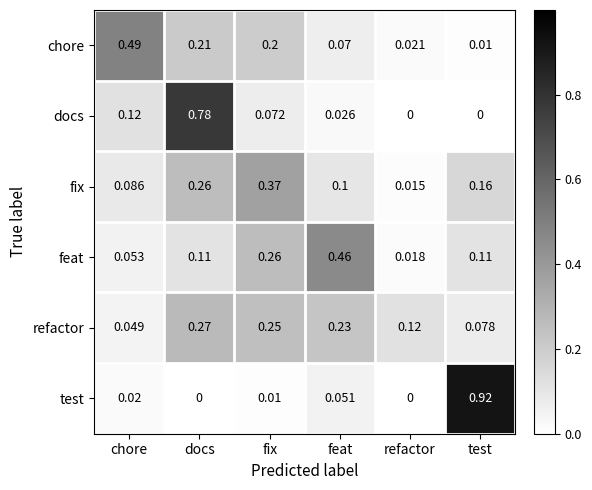

Which category has the highest value in the feat series?

feat